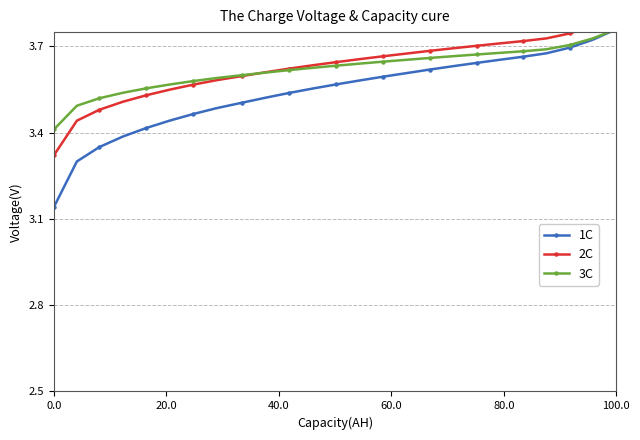

What is the highest value of the 1C series?

3.8